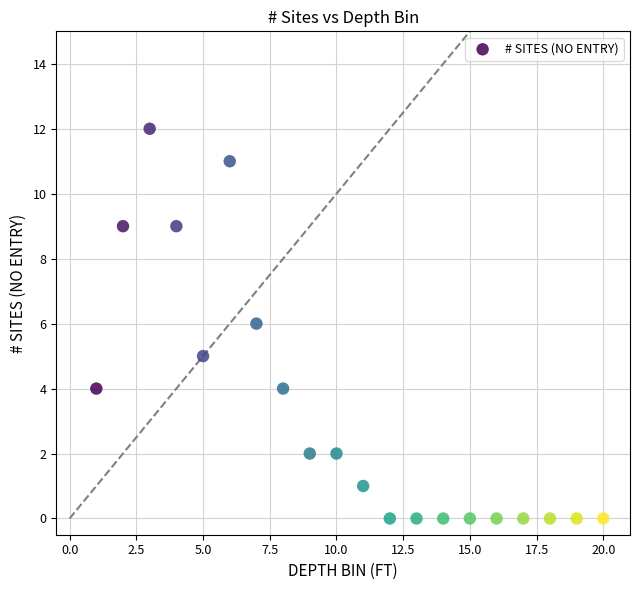

What is the range of Y values (max minus min)?

12